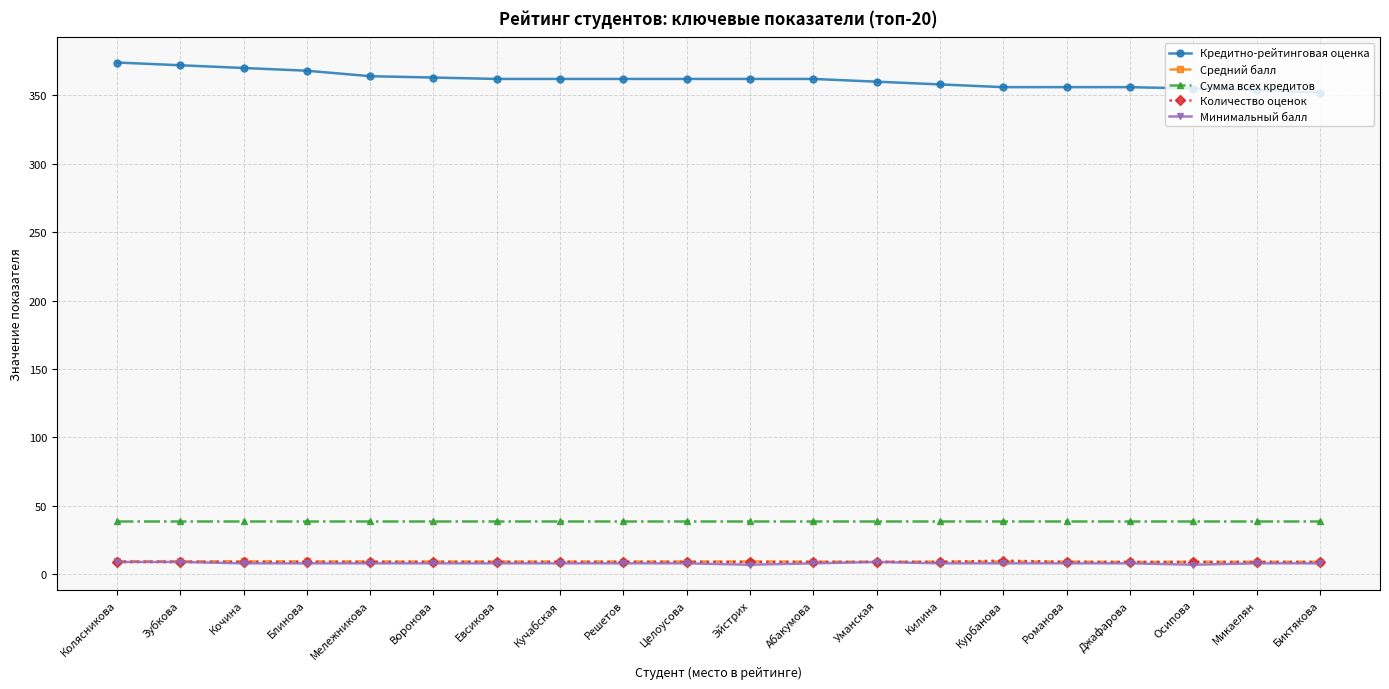

What is the minimum value shown in the chart?

7.0